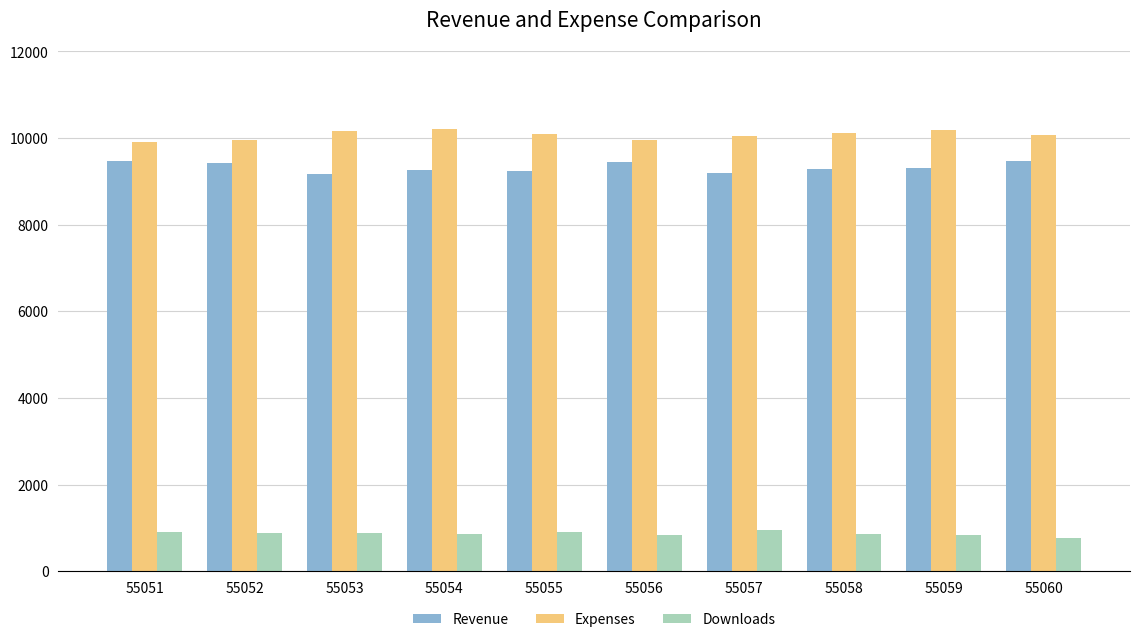

The Downloads series shows 367 at 55052. True or false?

False